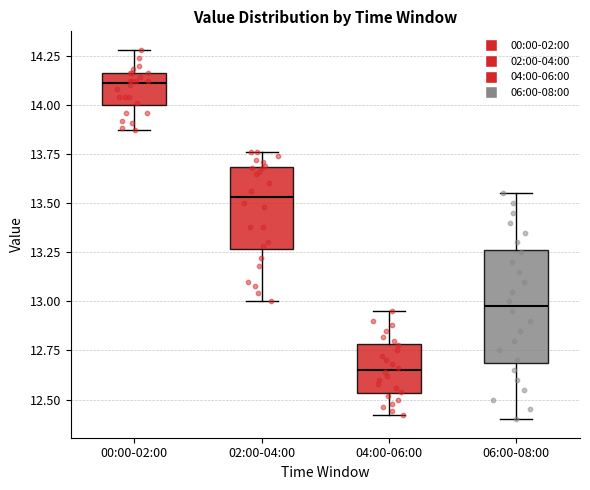

Reading left to right, read every box against the y-axis: the position of its median line, the range the box covers, and the ends of its whiskers. The values are not printed on the chart, so give them approximately, as read against the axis.

00:00-02:00: median 14.10, box 14.00 to 14.15, whiskers 13.85 to 14.30
02:00-04:00: median 13.55, box 13.25 to 13.70, whiskers 13.00 to 13.75
04:00-06:00: median 12.65, box 12.55 to 12.80, whiskers 12.40 to 12.95
06:00-08:00: median 13.00, box 12.70 to 13.25, whiskers 12.40 to 13.55